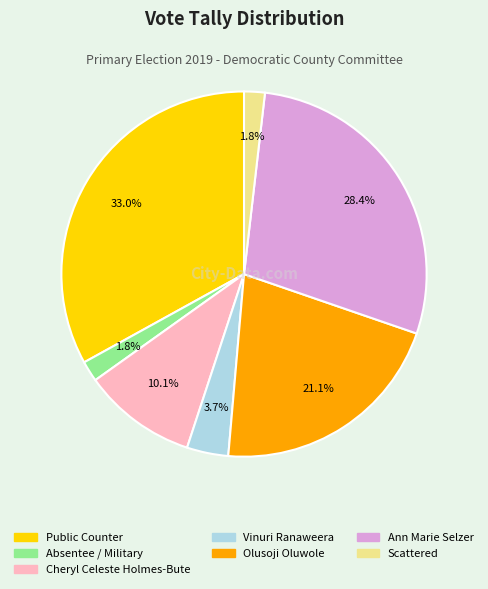

What percentage is the Vinuri Ranaweera slice, to the nearest percent?

4%